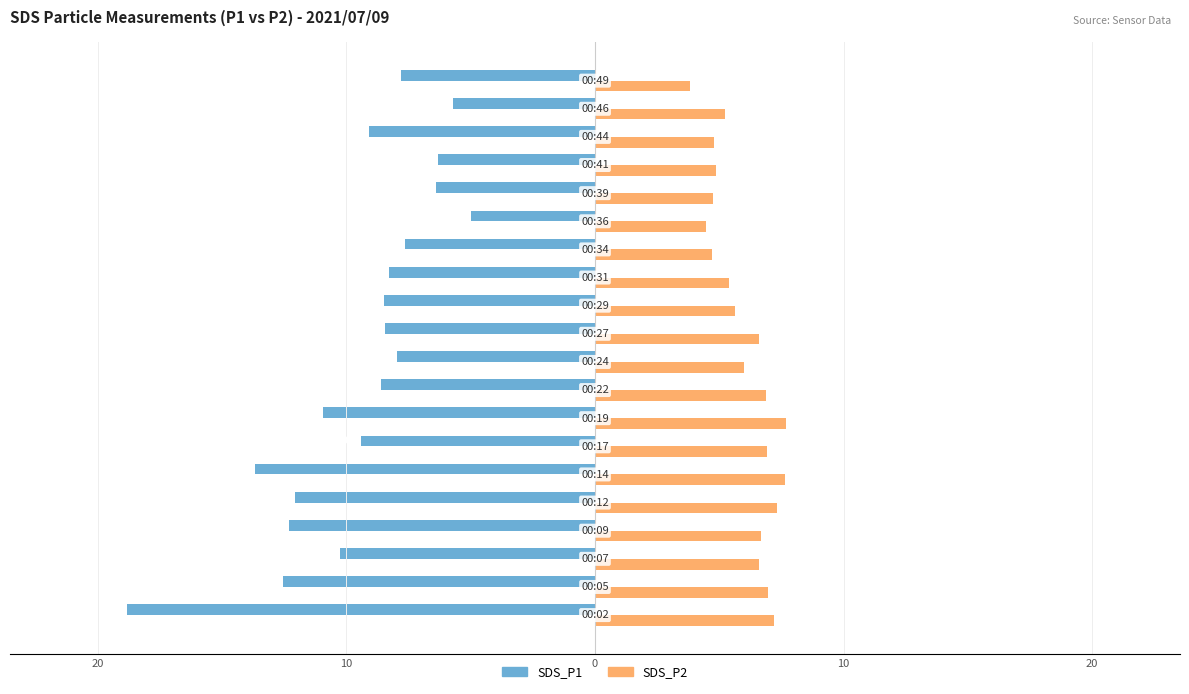

What are all the series names shown in the legend?

SDS_P1, SDS_P2